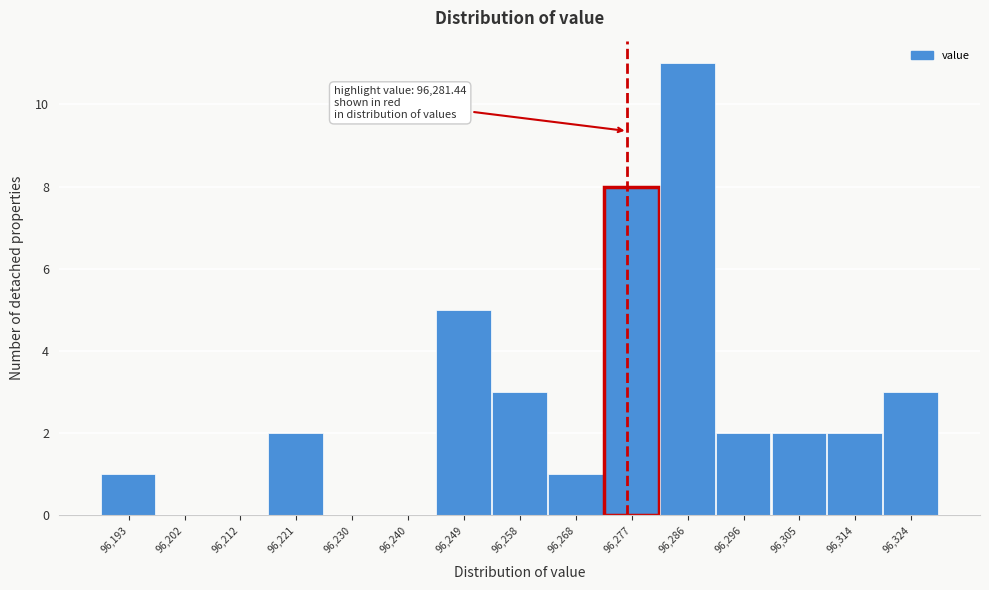

Reading right to left, what are all the values shown in this chart?

96,324=3	96,314=2	96,305=2	96,296=2	96,286=11	96,277=8	96,268=1	96,258=3	96,249=5	96,240=0	96,230=0	96,221=2	96,212=0	96,202=0	96,193=1